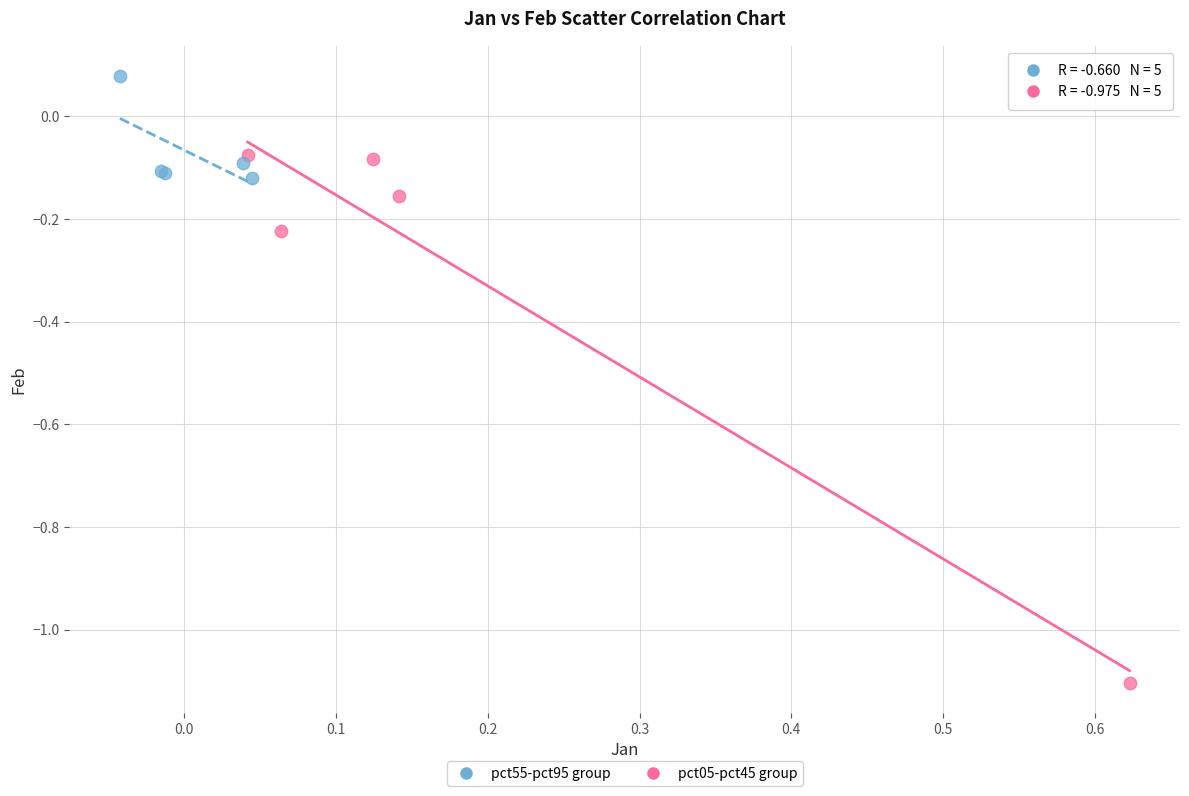

Which series has the largest Y range (max minus min)?

pct05-pct45 group